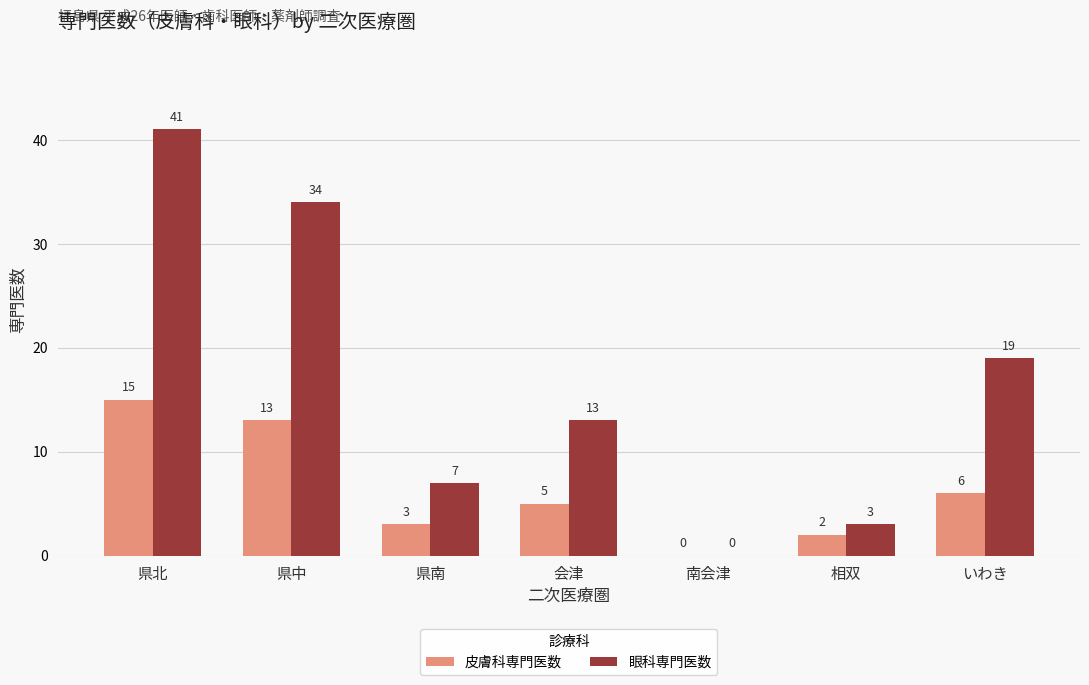

Reading left to right, what are all the values shown in this chart?

皮膚科専門医数: 県北=15	県中=13	県南=3	会津=5	南会津=0	相双=2	いわき=6
眼科専門医数: 県北=41	県中=34	県南=7	会津=13	南会津=0	相双=3	いわき=19